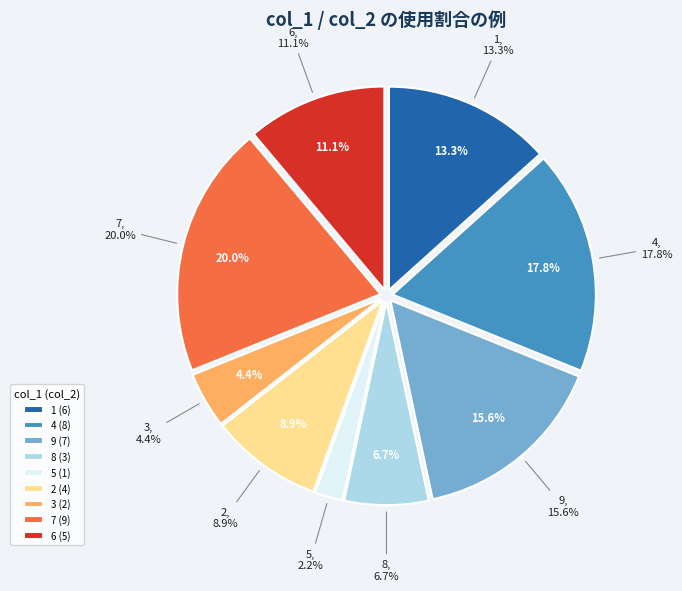

Combined, what portion of the pie is 5 and 8?

8.9%